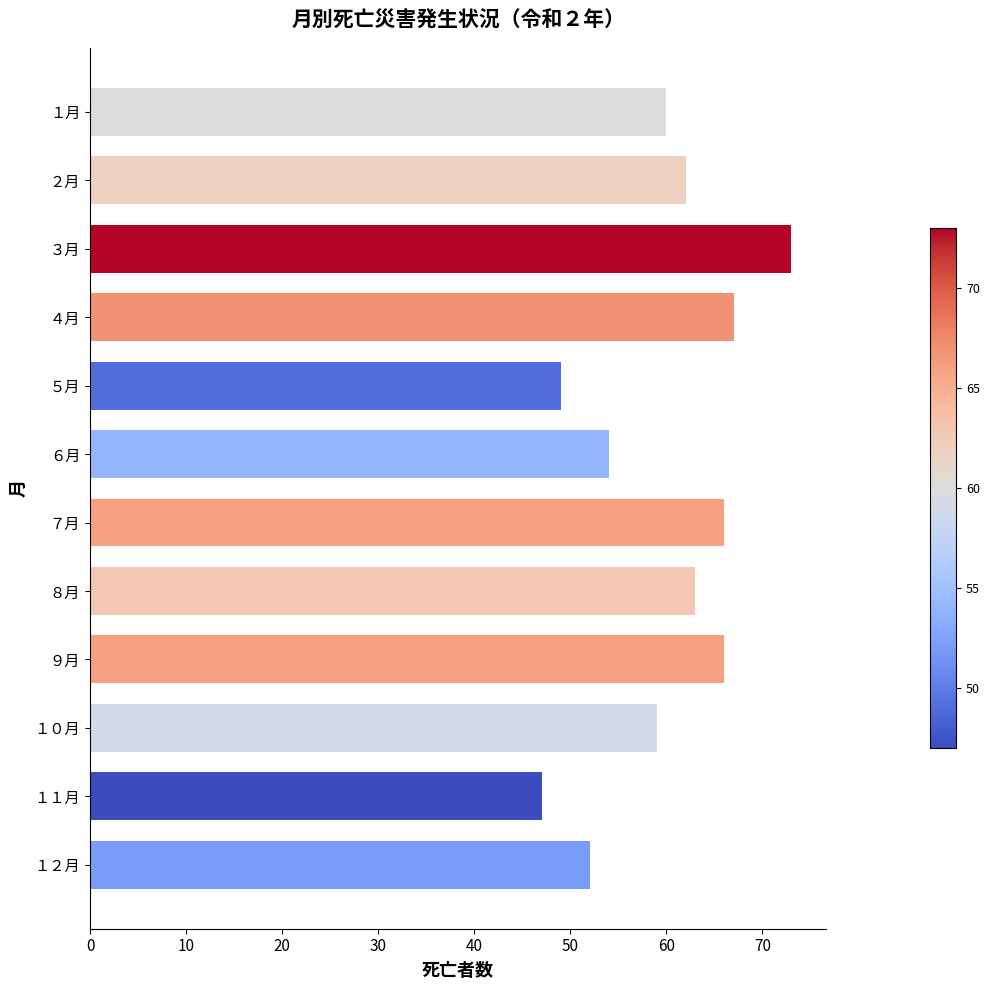

What is the greatest value displayed?

73